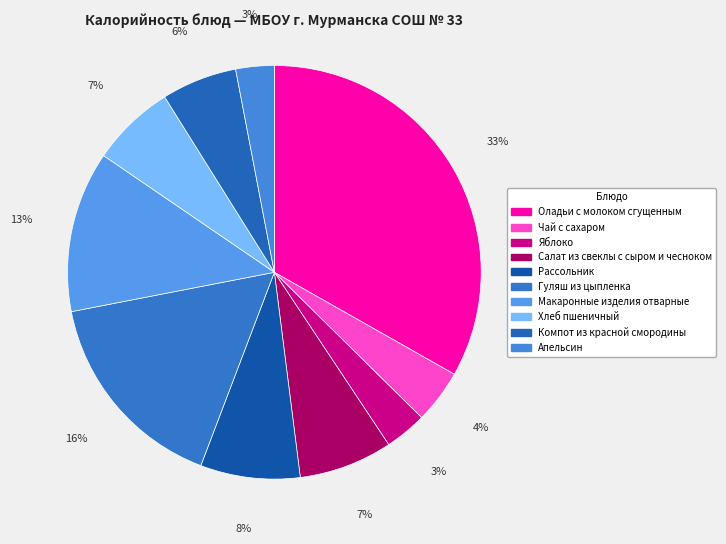

What is the ratio of the value at Апельсин to the value at Яблоко?

0.9